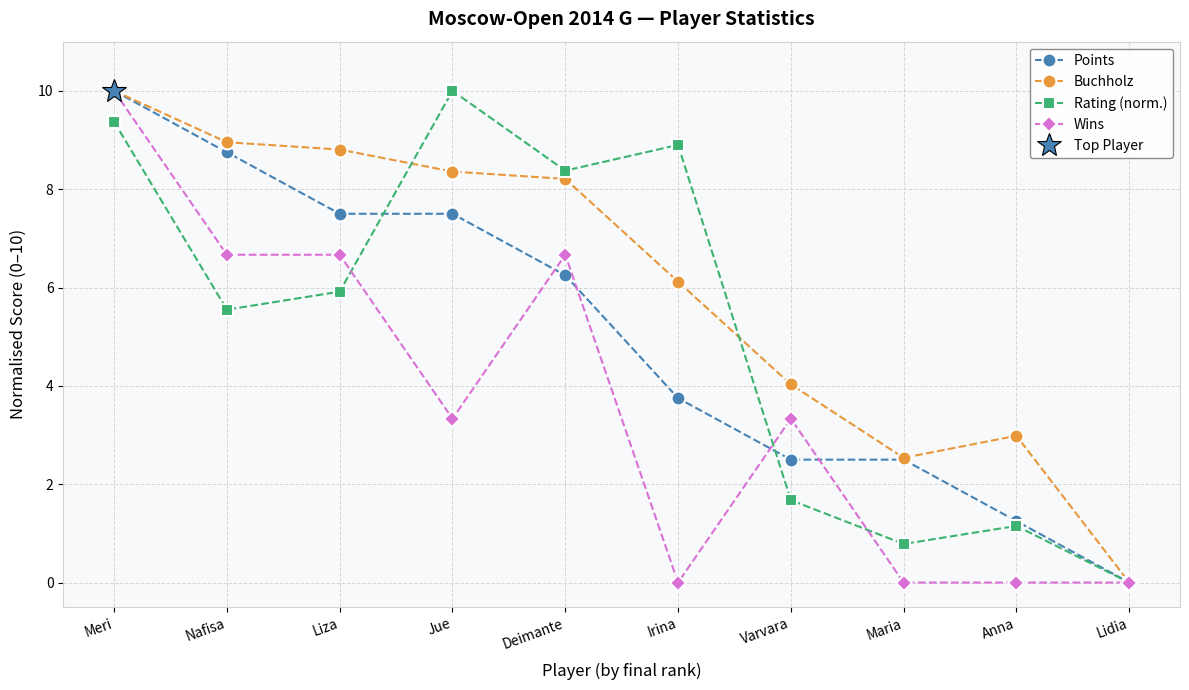

How many values in Points are above zero?

9